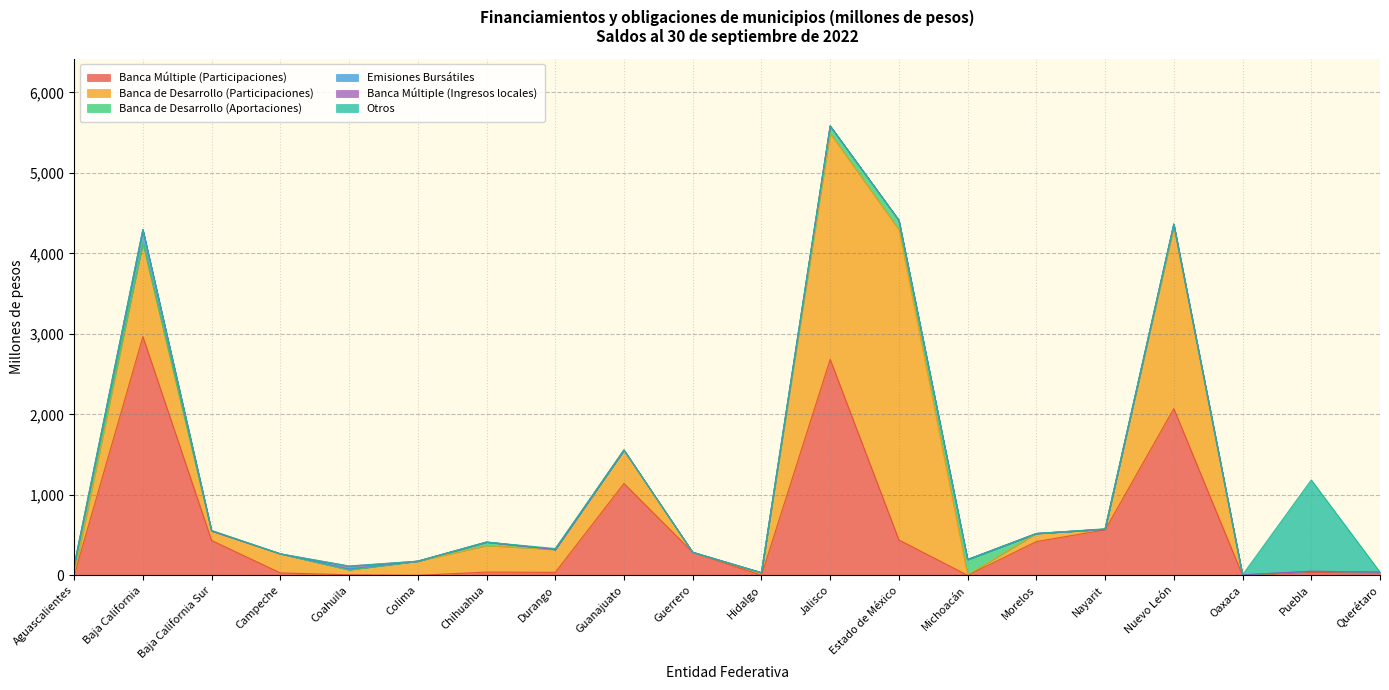

Does the chart have visible grid lines?

Yes